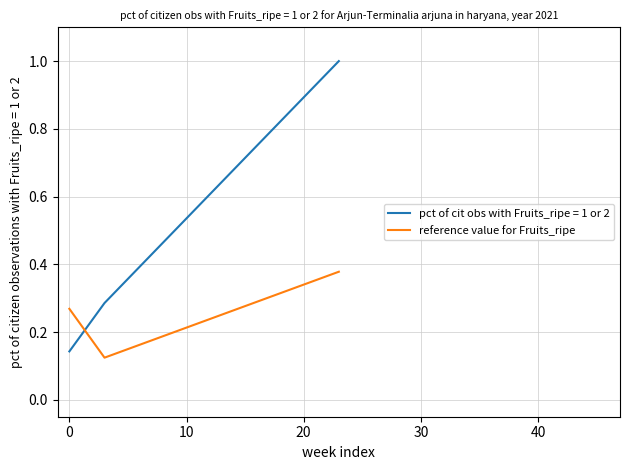

Which series has the largest range (max minus min)?

pct of cit obs with Fruits_ripe = 1 or 2